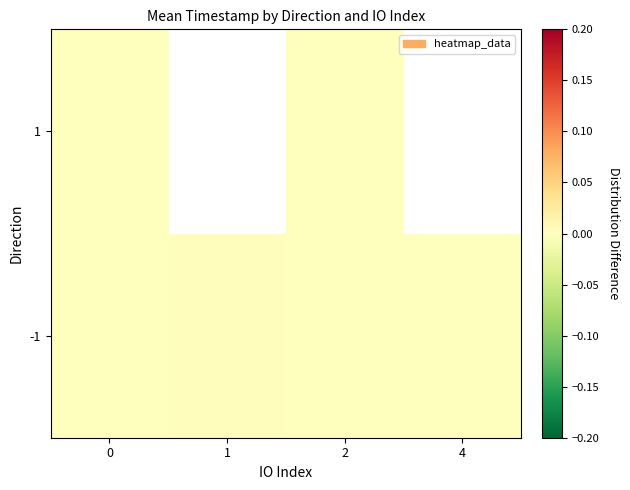

The value of row_0 at 1 is 0.0. True or false?

True